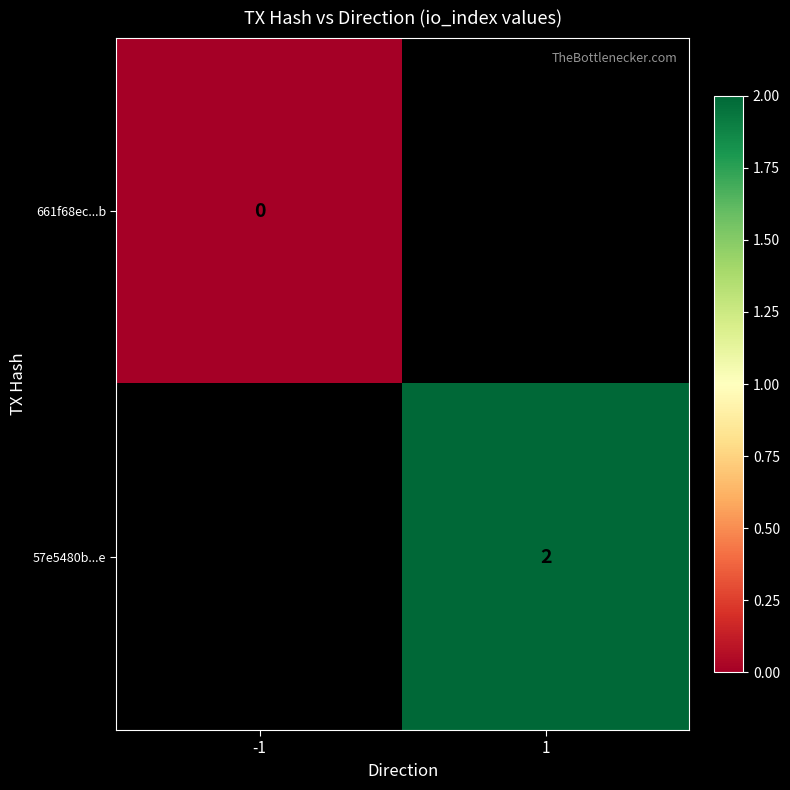

Is the value of 661f68ec...b at -1 greater than the value of 57e5480b...e at 1?

No